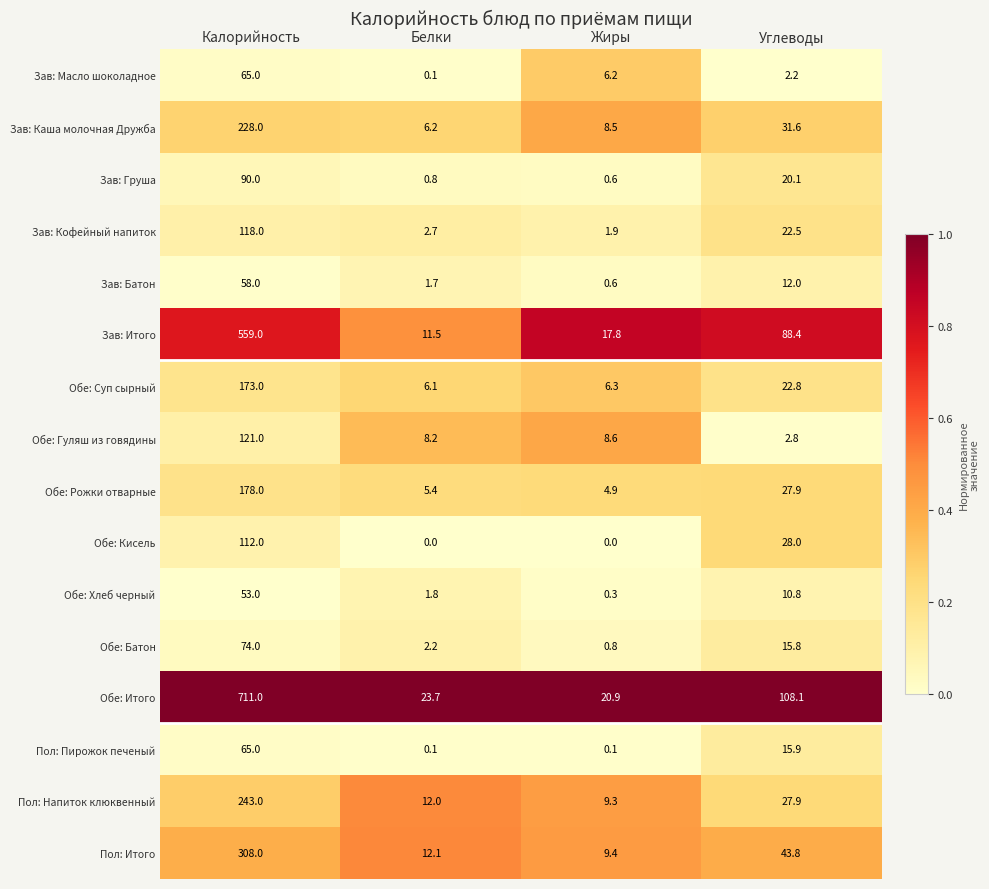

Which series has the largest total across all categories?

Обе: Итого